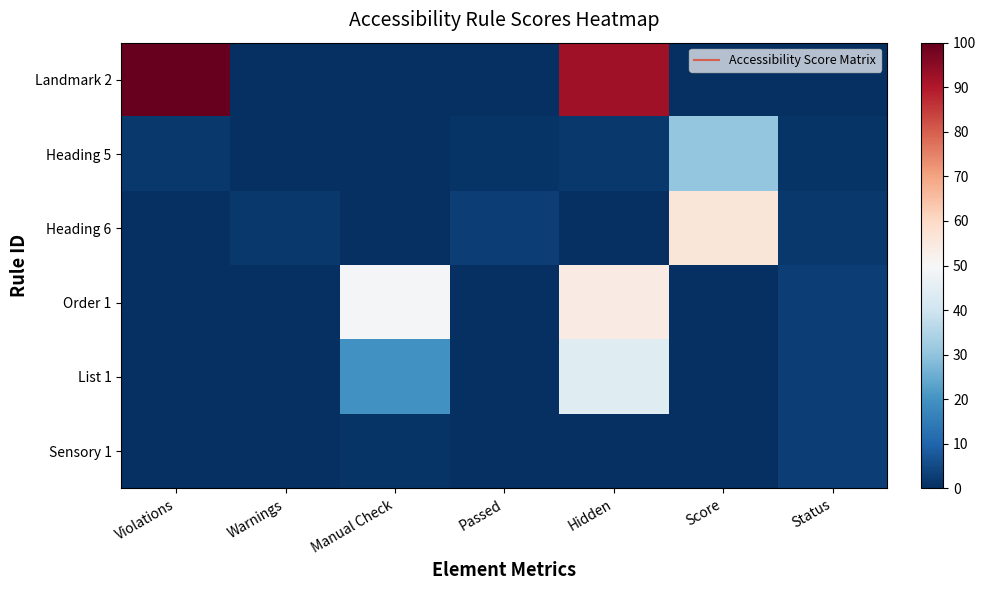

Reading left to right, list all the values displayed in this chart.

Landmark 2: Violations=100.0	Warnings=0.0	Manual Check=0.0	Passed=0.0	Hidden=92.5	Score=0.0	Status=0.0
Heading 5: Violations=1.9	Warnings=0.0	Manual Check=0.0	Passed=0.9	Hidden=1.9	Score=30.8	Status=0.9
Heading 6: Violations=0.0	Warnings=1.9	Manual Check=0.0	Passed=2.8	Hidden=0.0	Score=56.1	Status=1.9
Order 1: Violations=0.0	Warnings=0.0	Manual Check=49.5	Passed=0.0	Hidden=54.2	Score=0.0	Status=2.8
List 1: Violations=0.0	Warnings=0.0	Manual Check=19.6	Passed=0.0	Hidden=43.9	Score=0.0	Status=2.8
Sensory 1: Violations=0.0	Warnings=0.0	Manual Check=0.9	Passed=0.0	Hidden=0.0	Score=0.0	Status=2.8